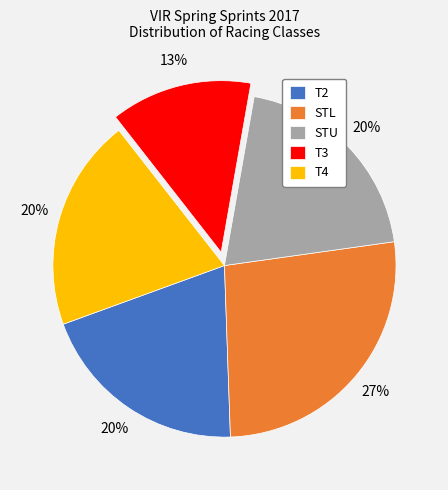

Does STL account for over 50% of the chart?

No